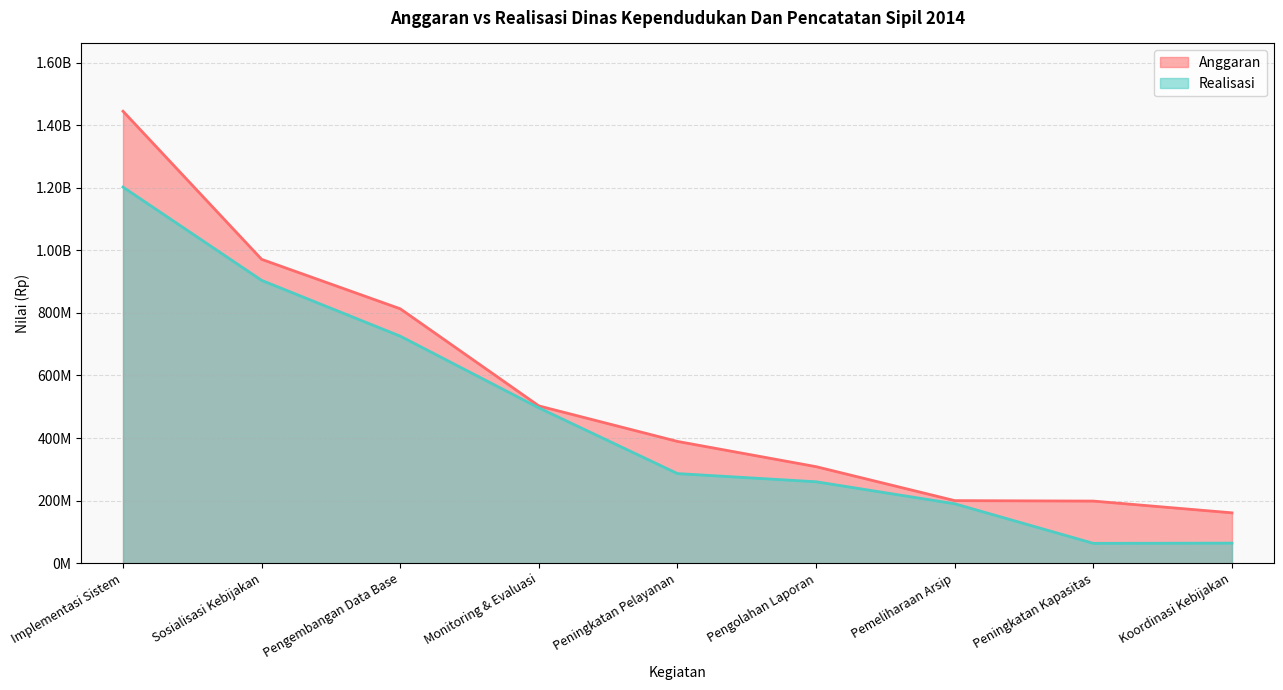

What is the maximum value for Realisasi?

1201848530